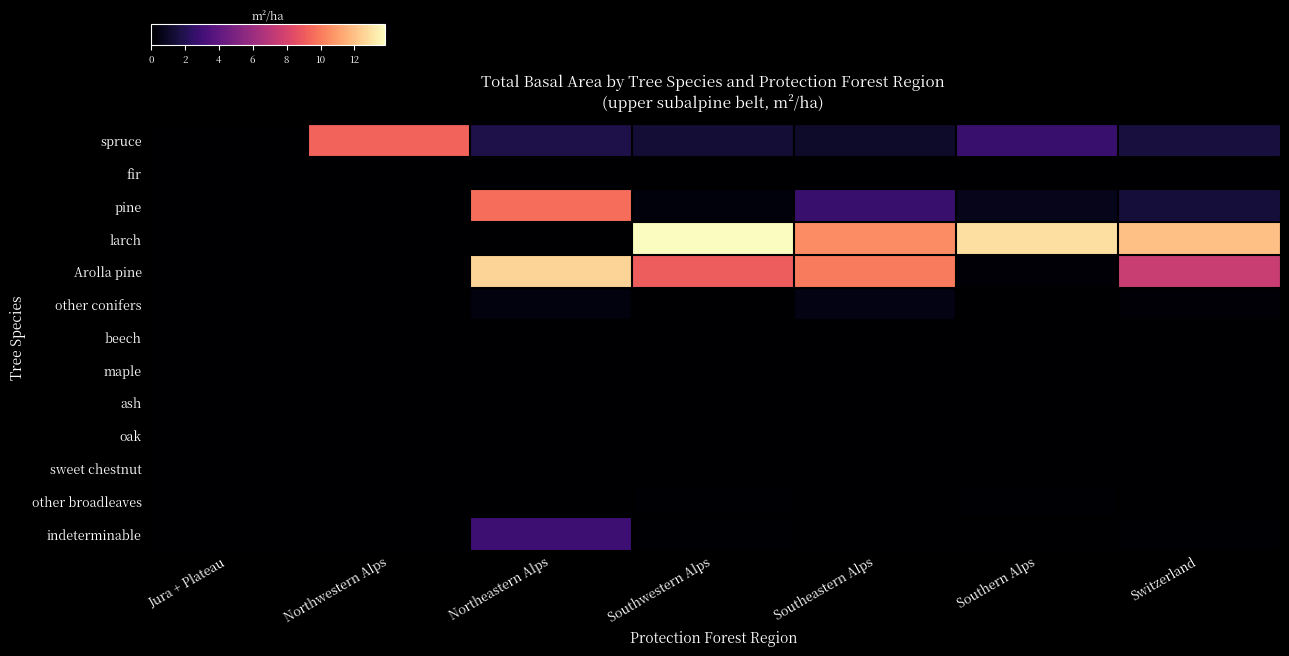

Rank the series by their maximum value, from lowest to highest.

fir, beech, maple, ash, oak, sweet chestnut, other broadleaves, other conifers, indeterminable, spruce, pine, Arolla pine, larch